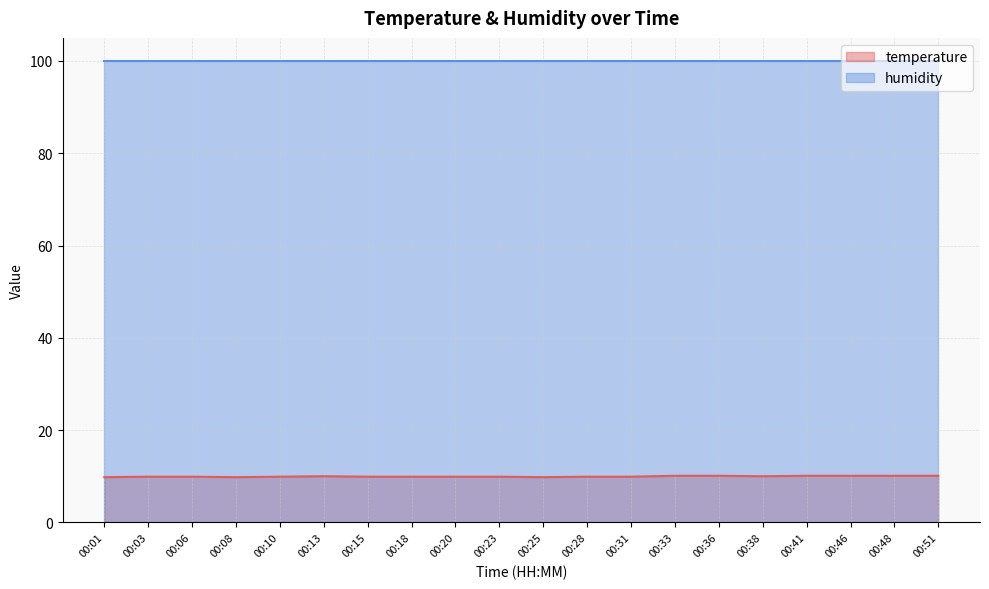

How many lines are shown in the chart?

2